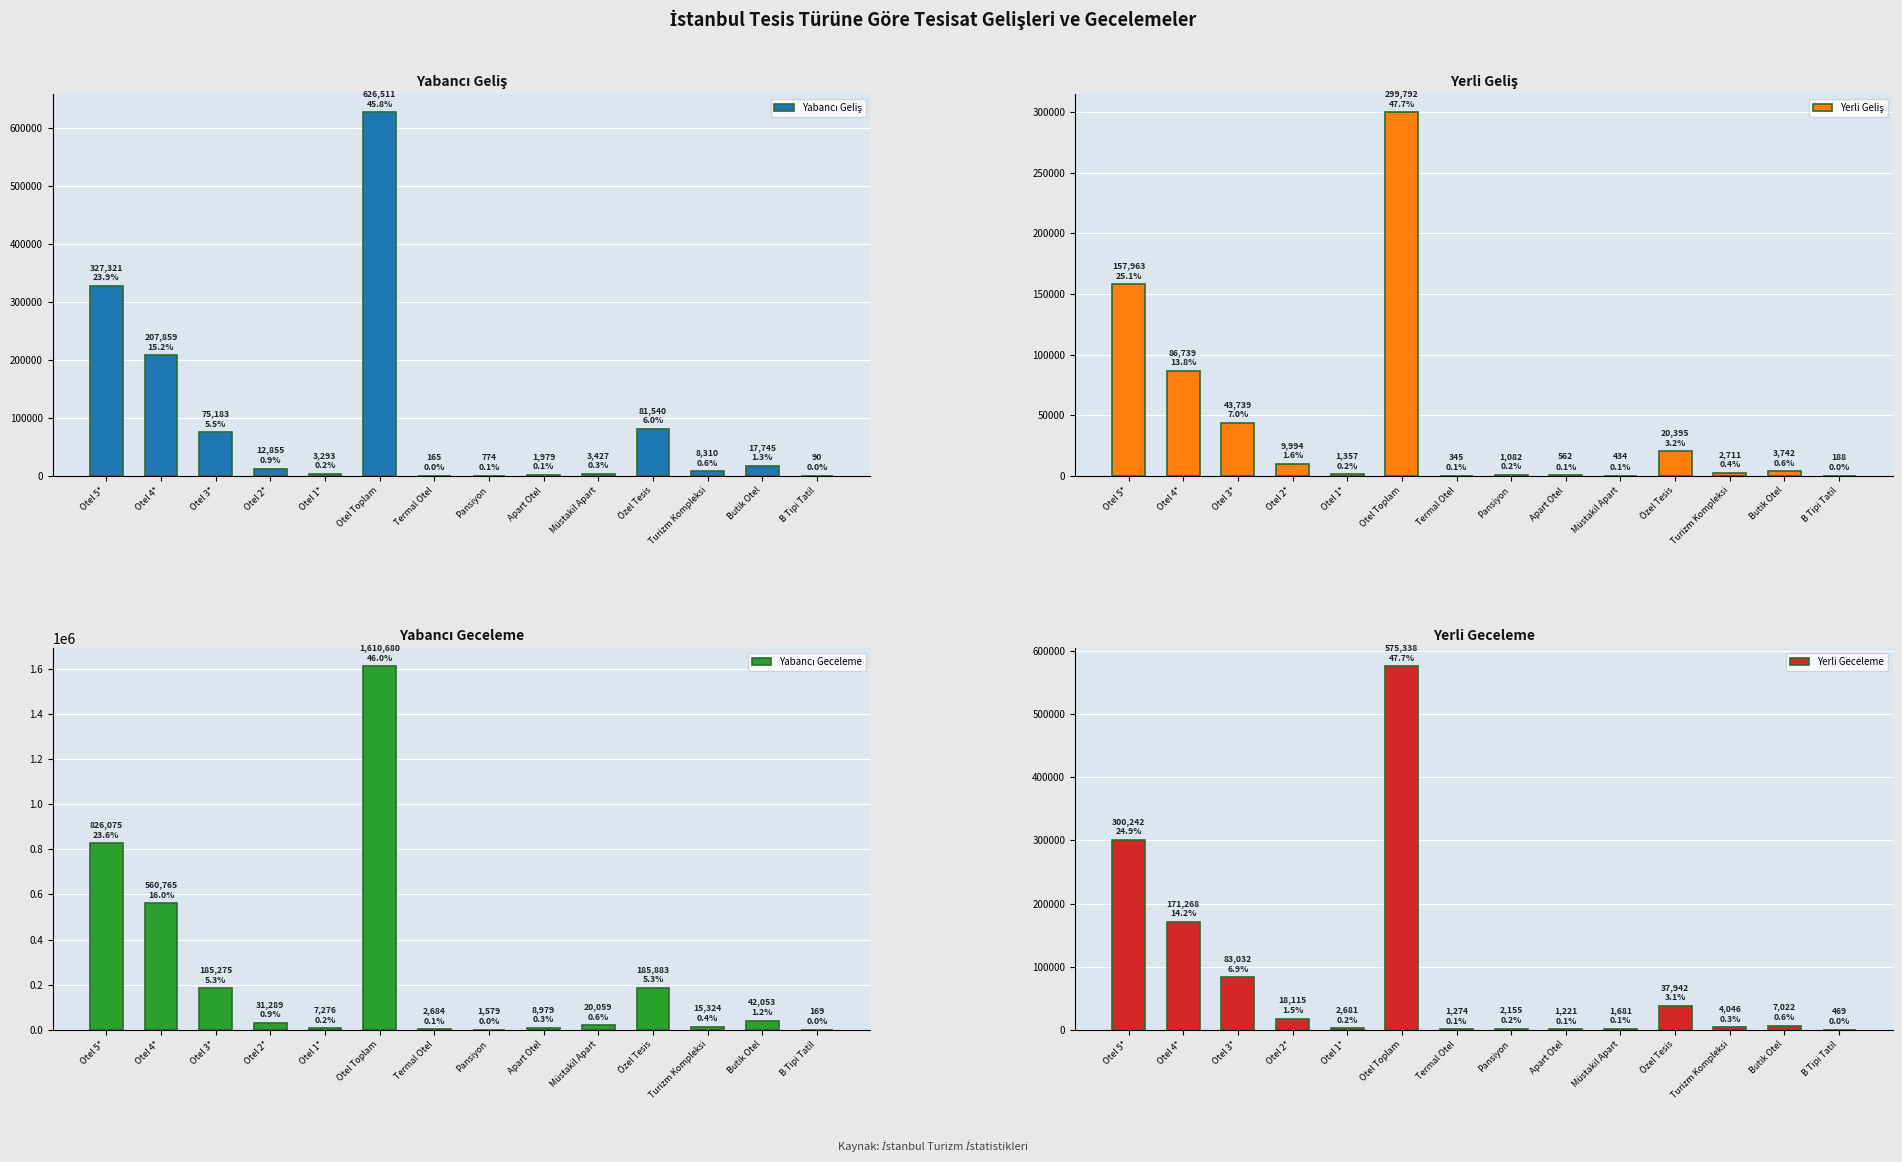

What is the minimum value for Yabancı Geceleme?

169